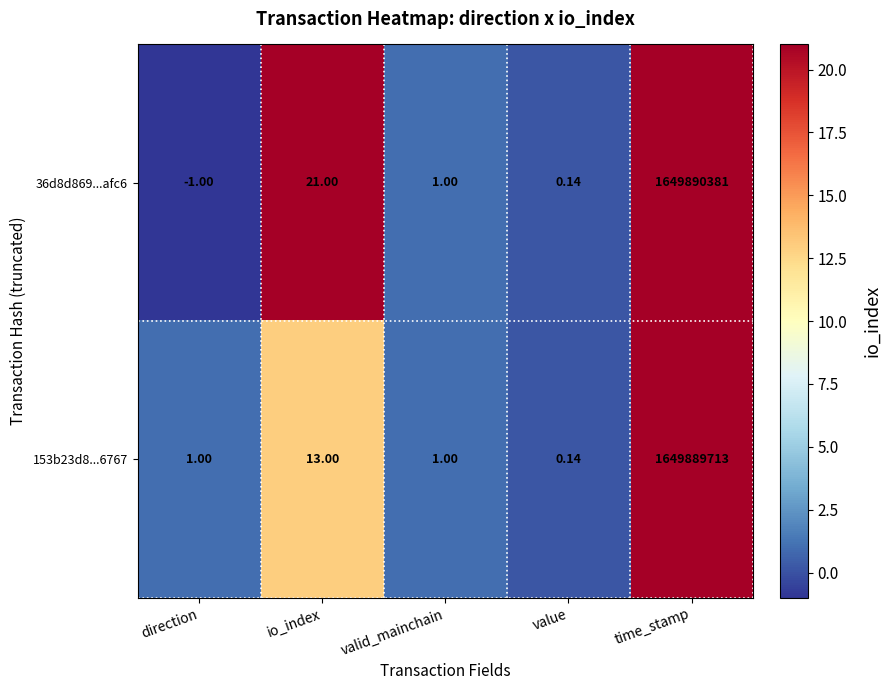

At which category is the sum across all series the highest?

time_stamp